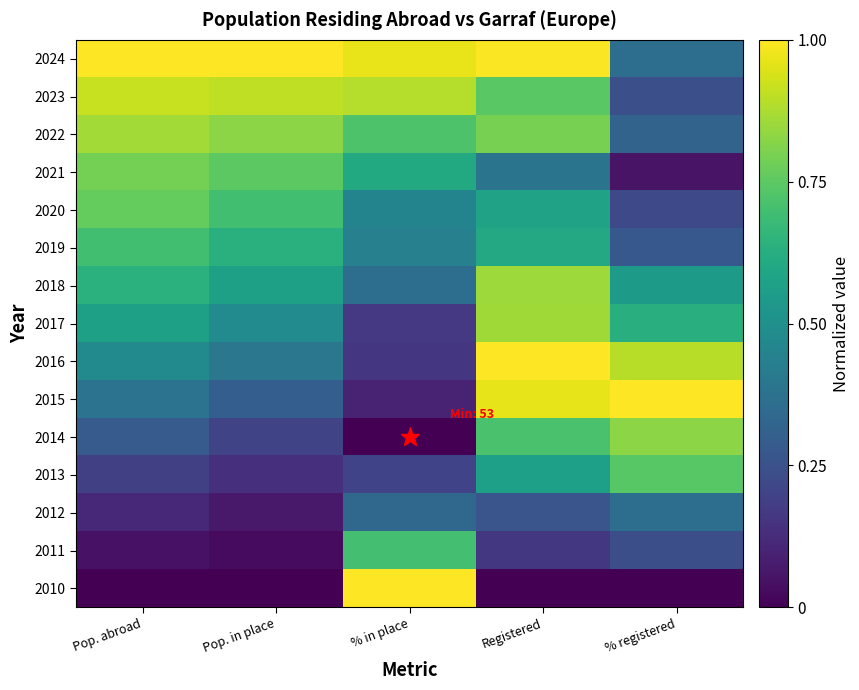

At Pop. in place, list the series in order from smallest to largest.

2010, 2011, 2012, 2013, 2014, 2015, 2016, 2017, 2018, 2019, 2020, 2021, 2022, 2023, 2024